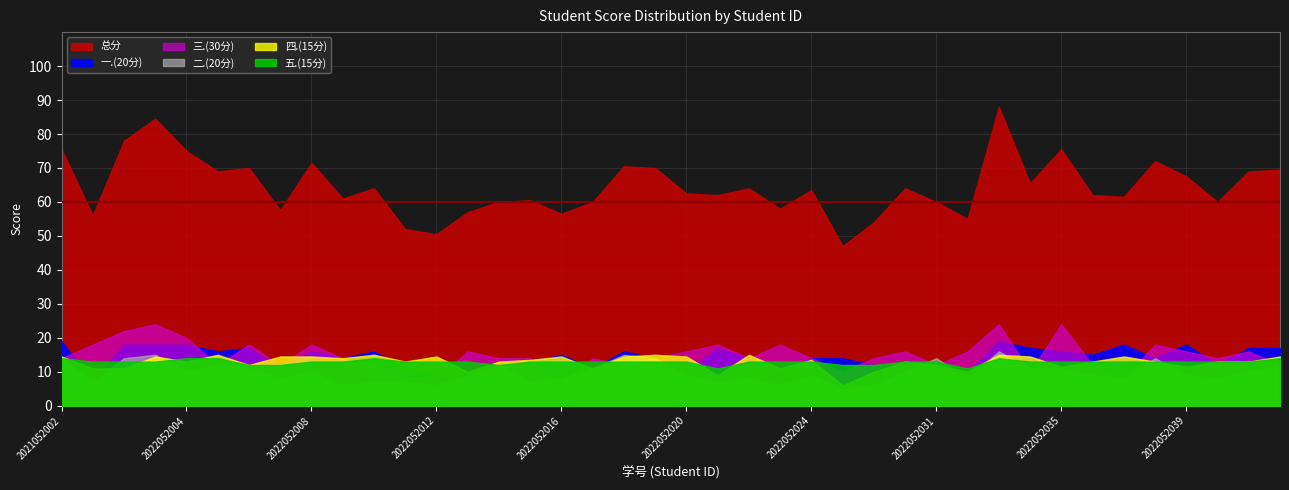

At which label does 总分 reach its minimum?

2022052028